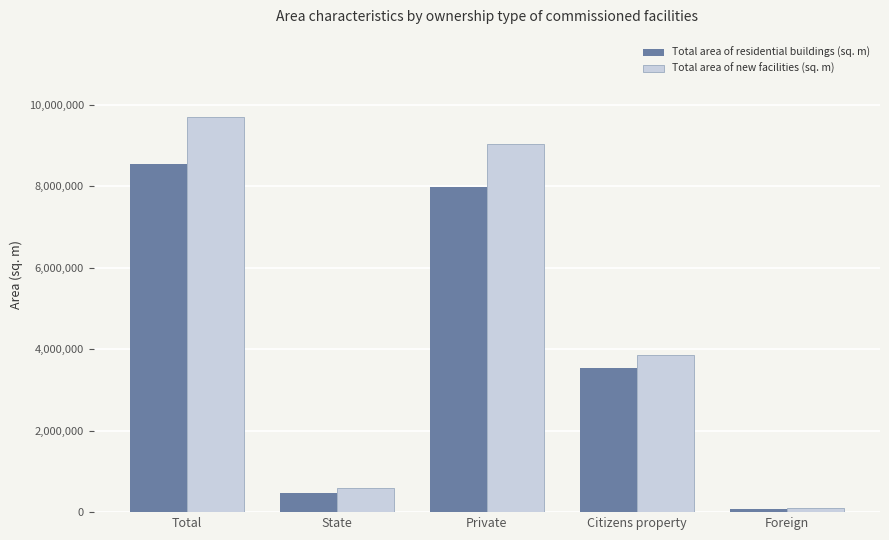

What is the average value of the Total area of new facilities (sq. m) series?

4656919